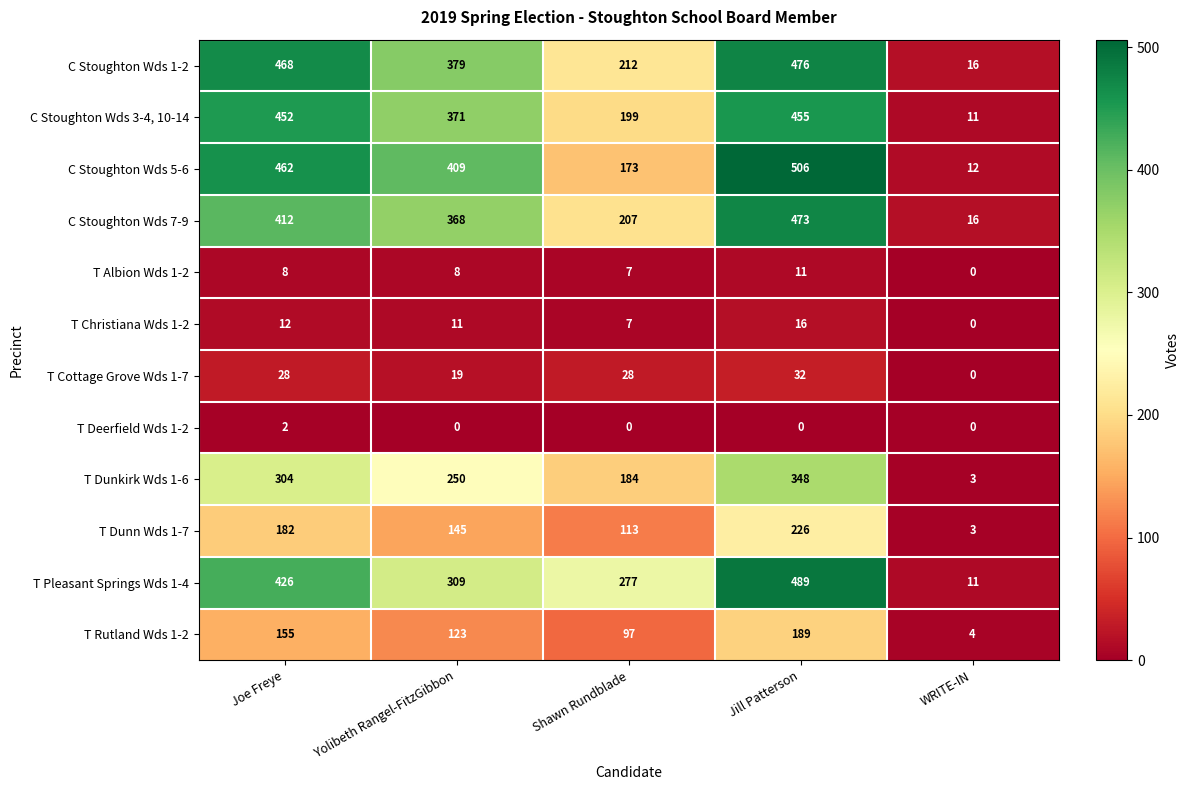

Between Yolibeth Rangel-FitzGibbon and Jill Patterson, which series saw the biggest shift?

T Pleasant Springs Wds 1-4